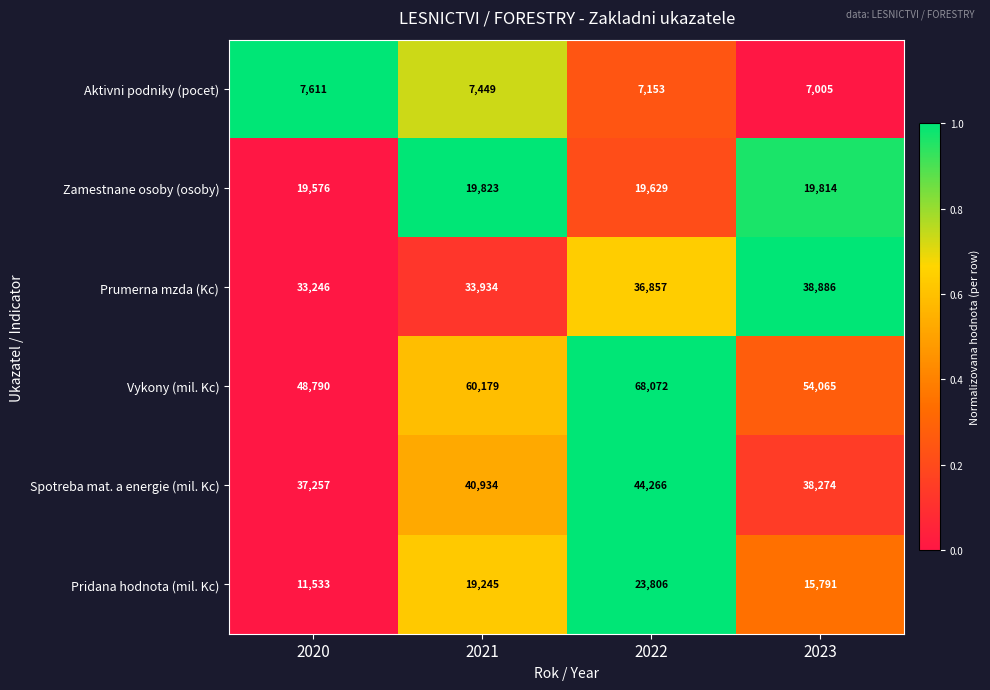

Which series has the largest total across all categories?

Vykony (mil. Kc)